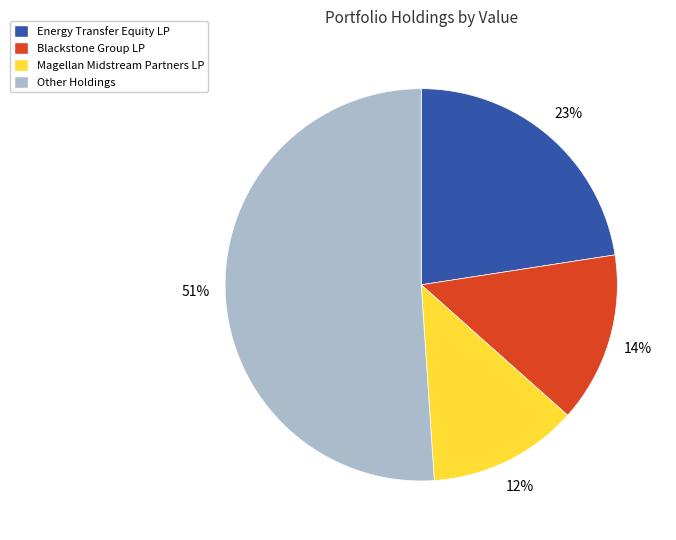

Is it true that Energy Transfer Equity LP is 33% of the pie?

False